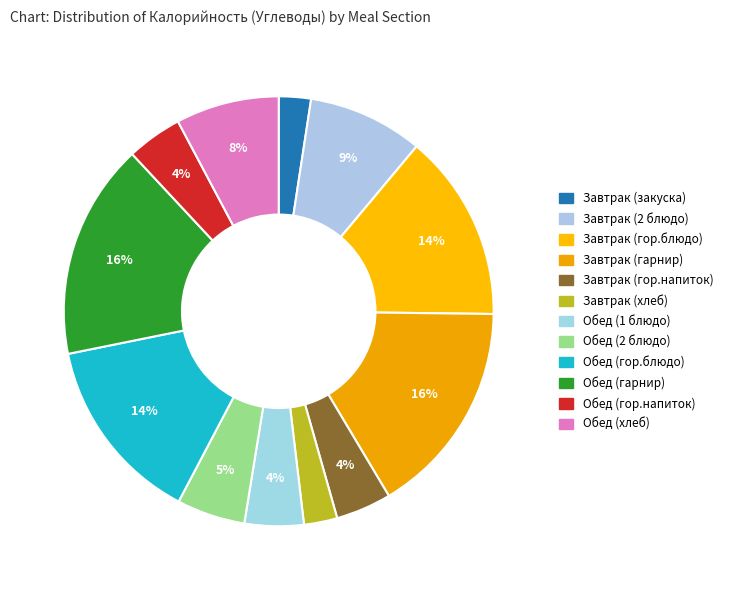

Count the number of slices in the pie.

12